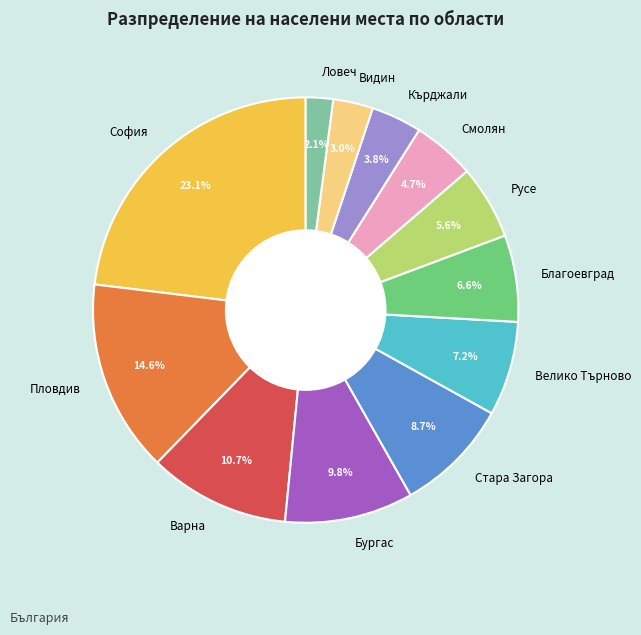

How many slices are in this pie chart?

12